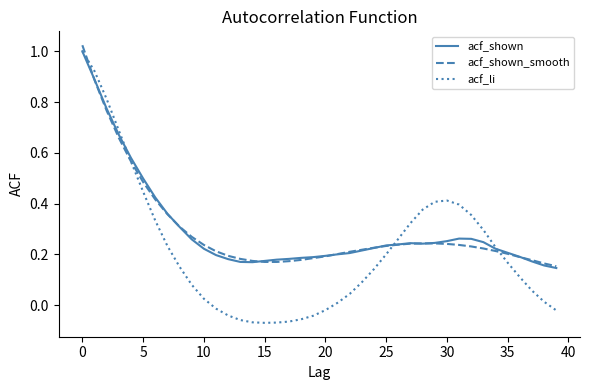

Which series has the widest spread of values?

acf_li